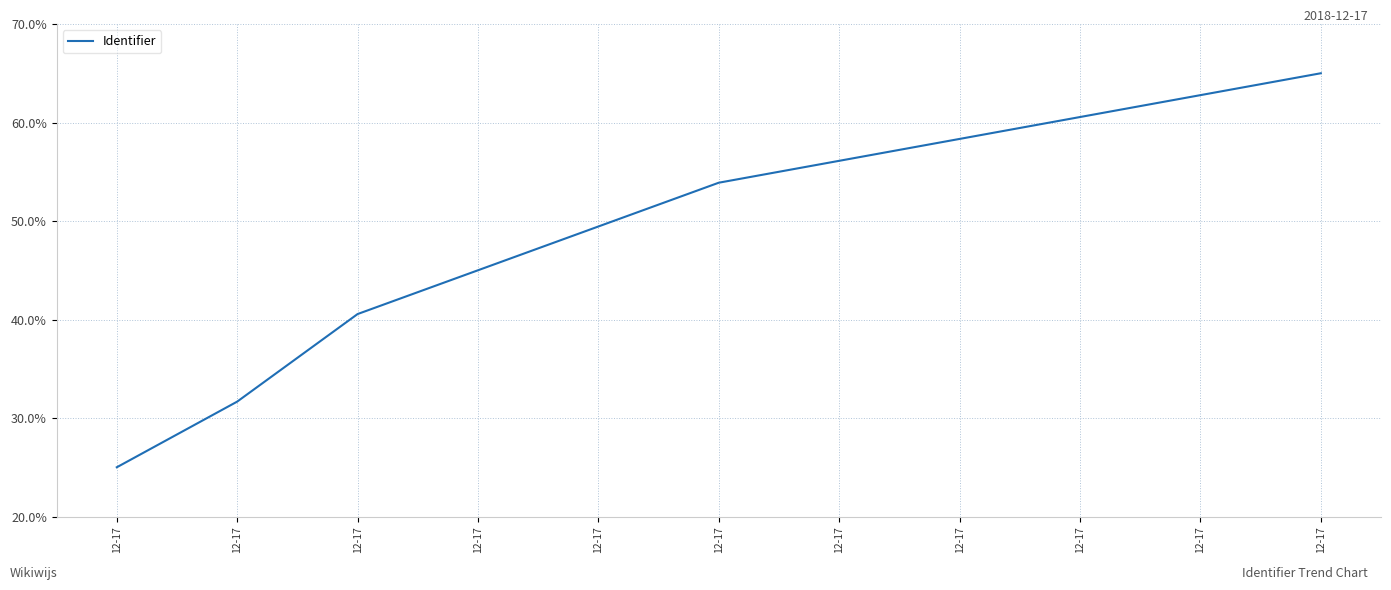

True or false: the data shows 62.8 at 12-17.

True